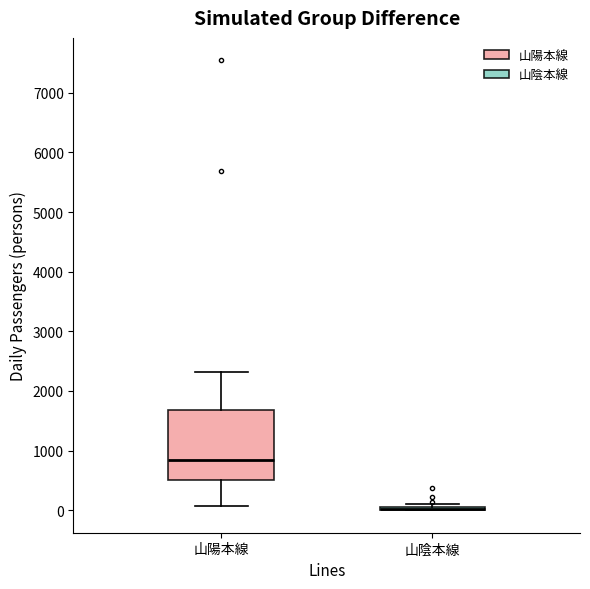

Which box is the tallest, from its lower edge to its upper edge?

山陽本線